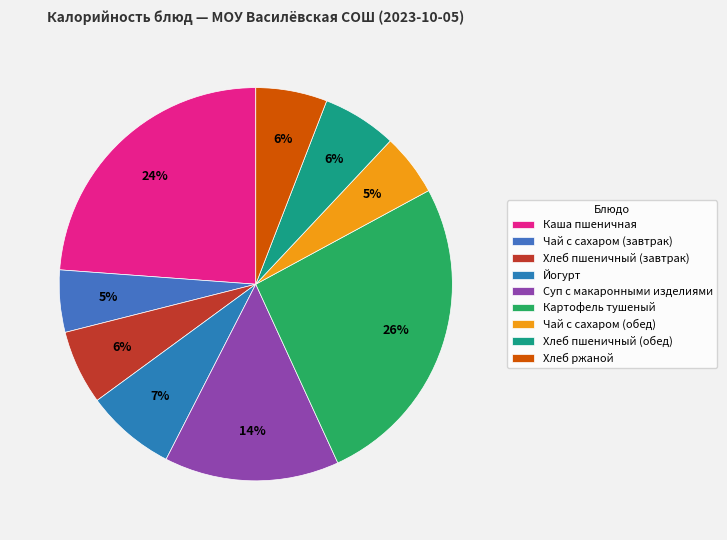

To the nearest percent, what percentage of the pie is Каша пшеничная?

24%